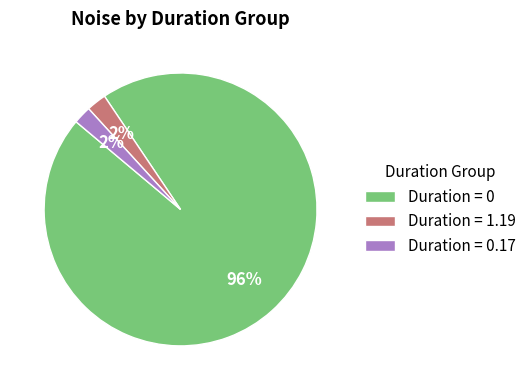

Between Duration = 0 and Duration = 0.17, which is larger?

Duration = 0